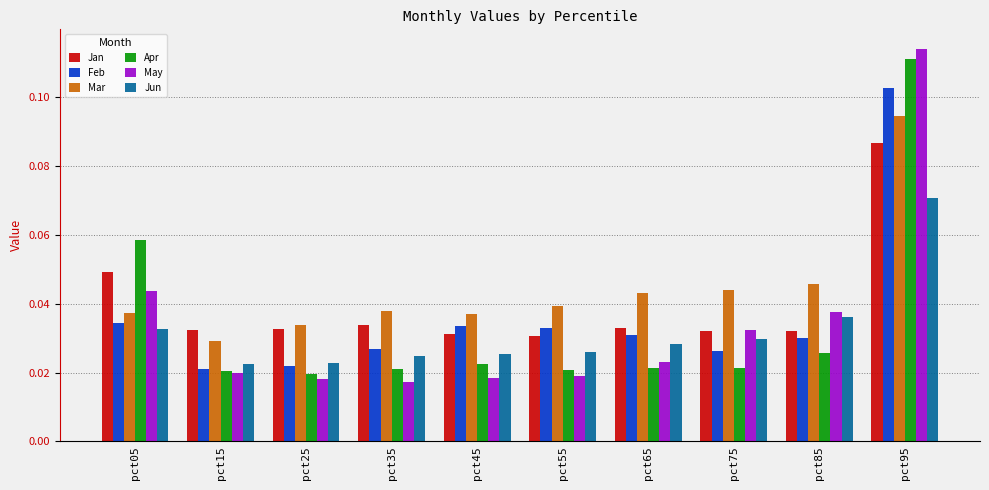

Rank the series by their maximum value, from lowest to highest.

Jun, Jan, Mar, Feb, Apr, May